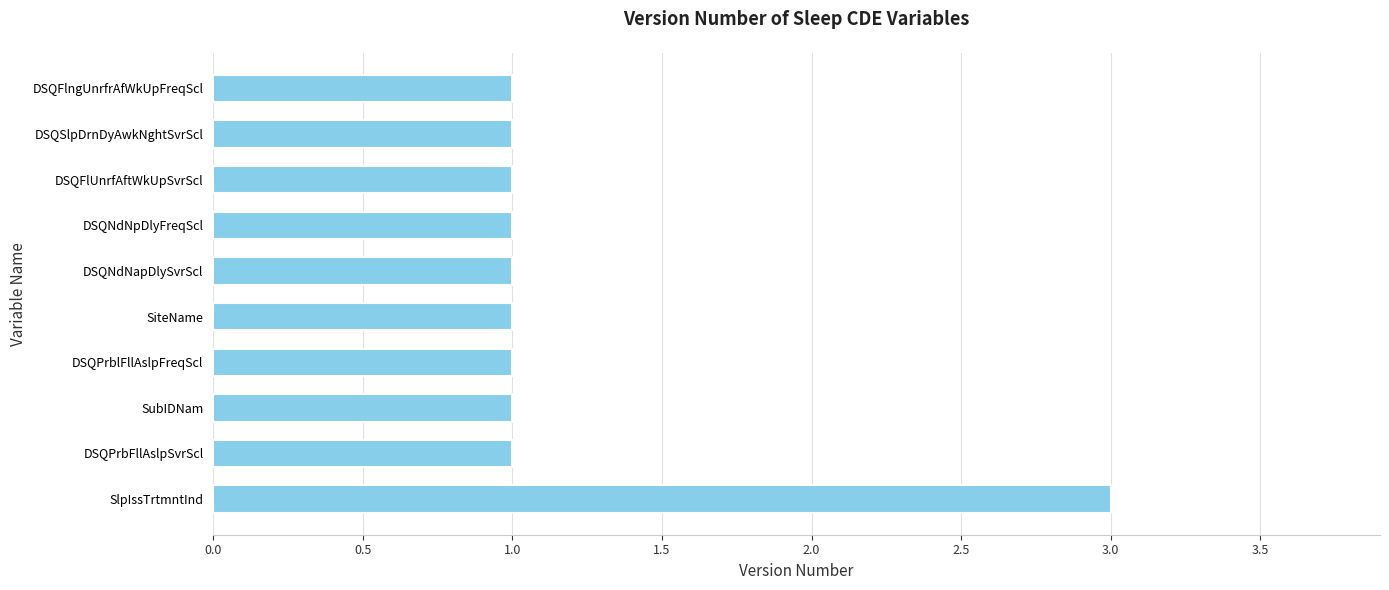

What position from the top is DSQNdNapDlySvrScl?

5